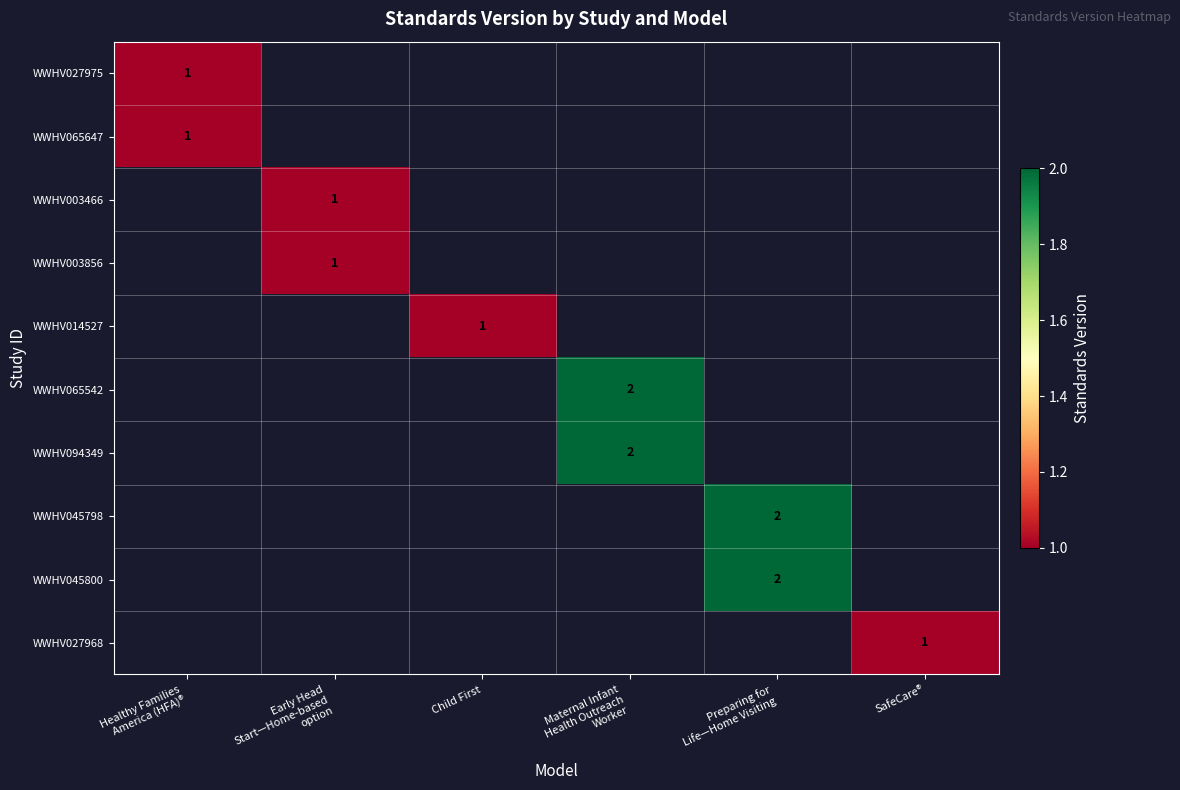

At how many categories does at least one series exceed 1?

2